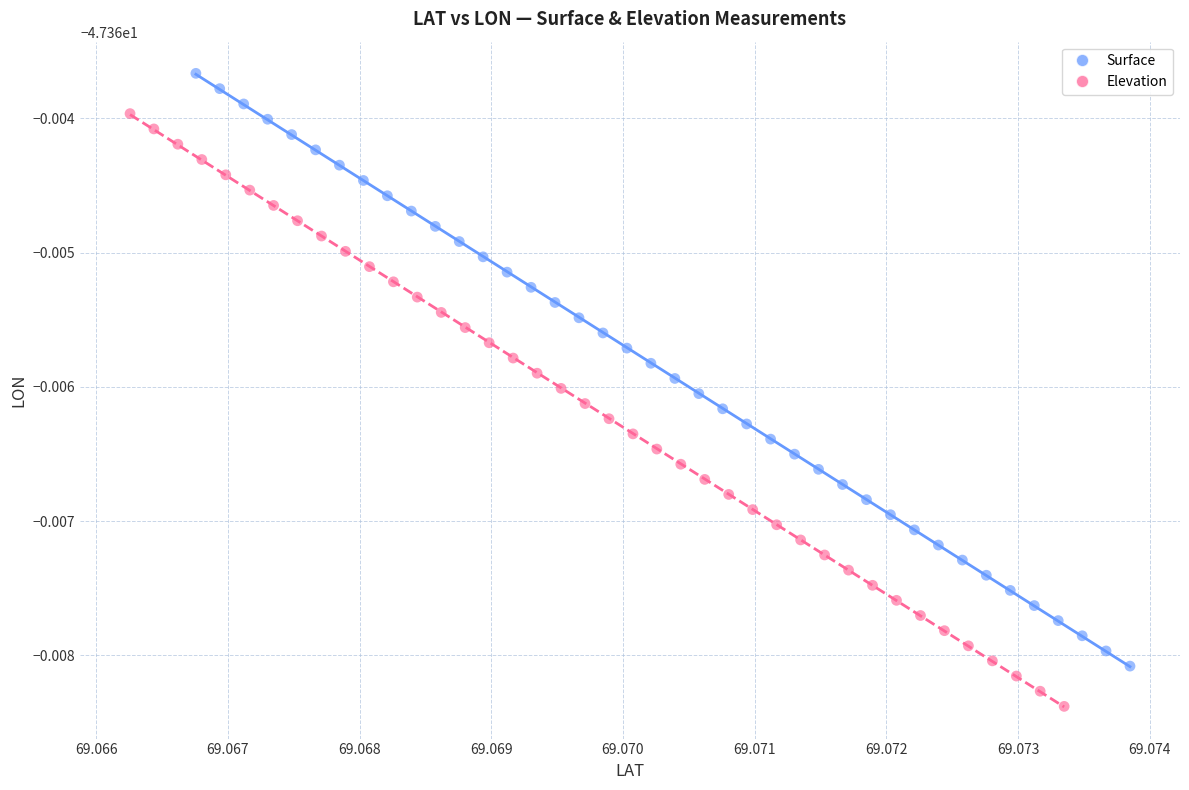

What are all the series names shown in the legend?

Surface, Elevation